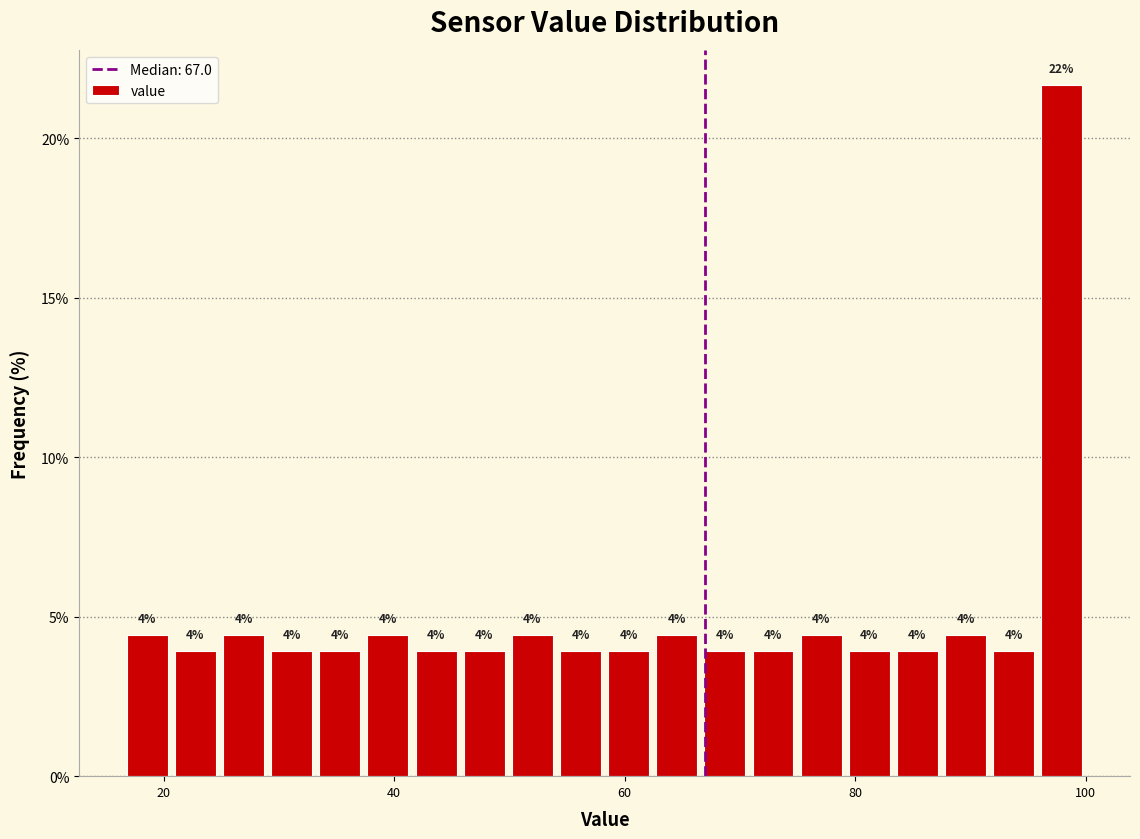

Read against the x-axis, roughly where is the centre of the tallest bar?

98